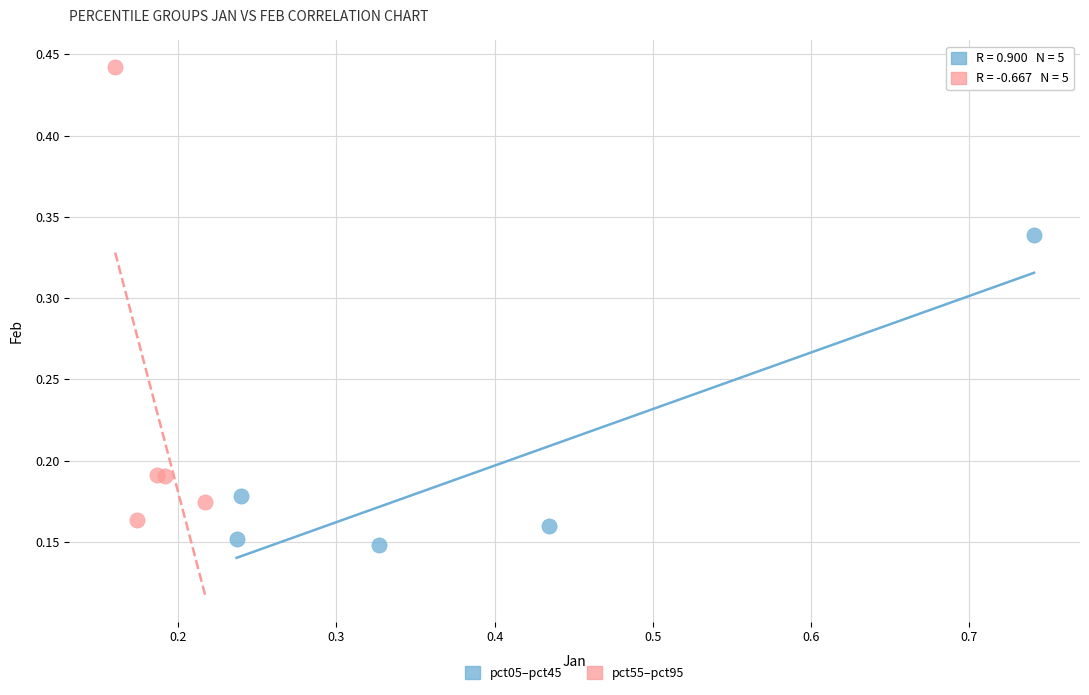

What are all the series names shown in the legend?

pct05–pct45, pct55–pct95